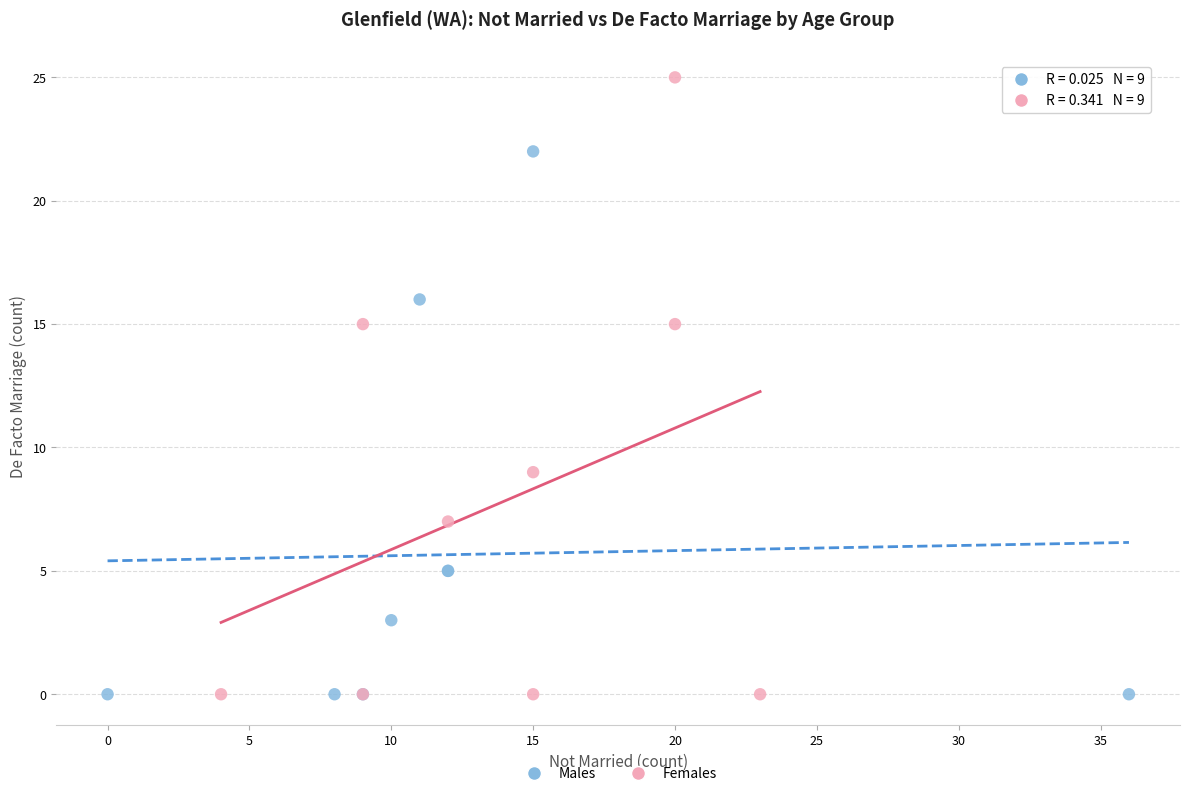

What are all the series names shown in the legend?

Males, Females